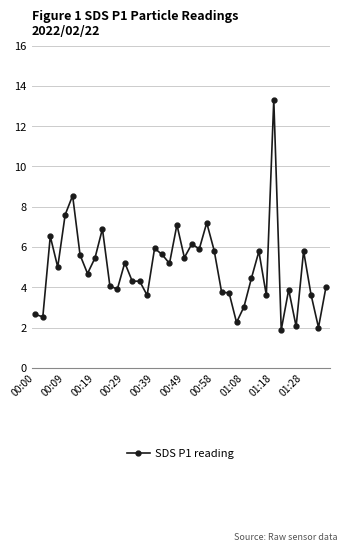

What is the average value?

5.0